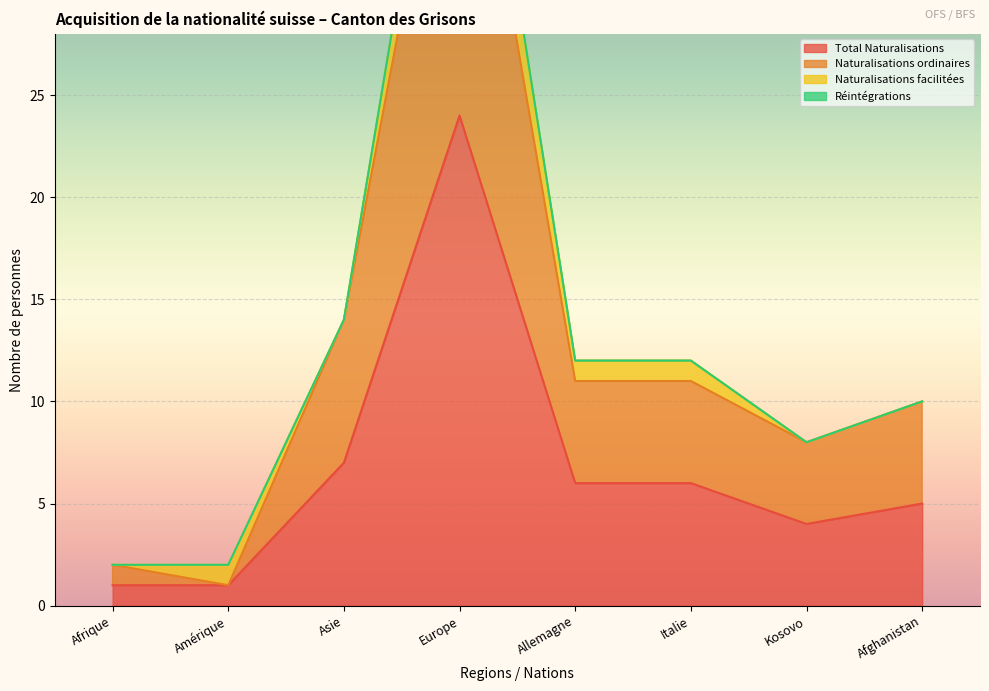

The value of Total Naturalisations at Afrique is 1. True or false?

True